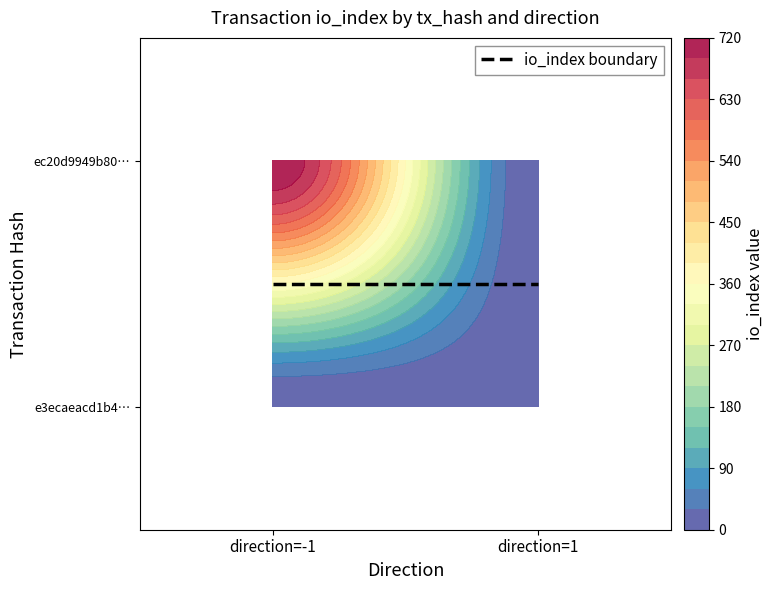

List the labels in order of e3ecaeacd1b490c618fd82df861df156995d3cb value, smallest first.

-1, 1